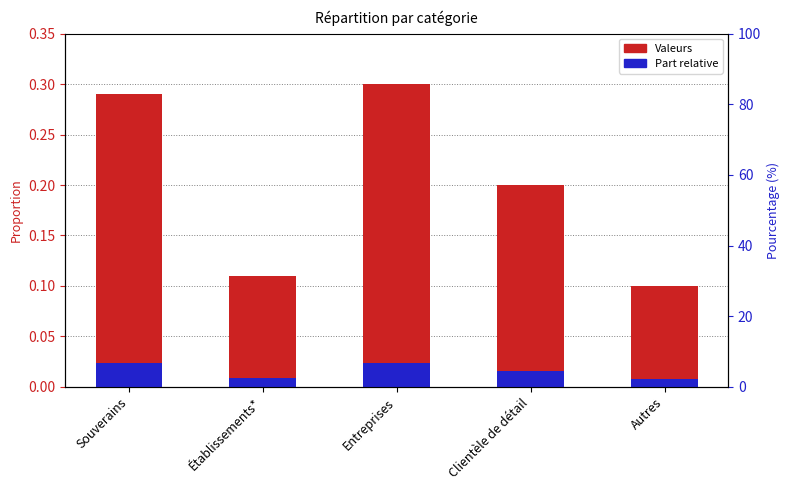

Are the bars horizontal?

No